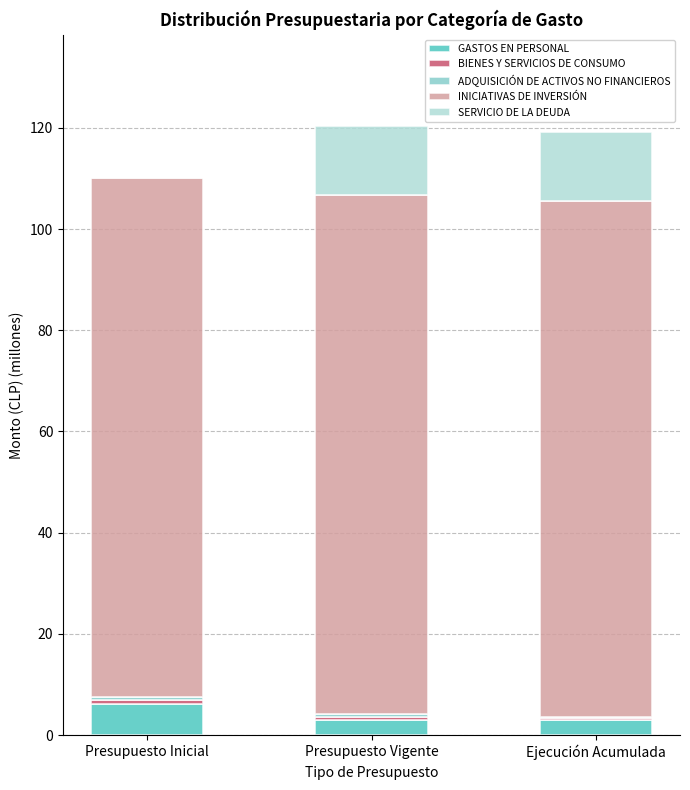

What is the maximum value for GASTOS EN PERSONAL?

6.2